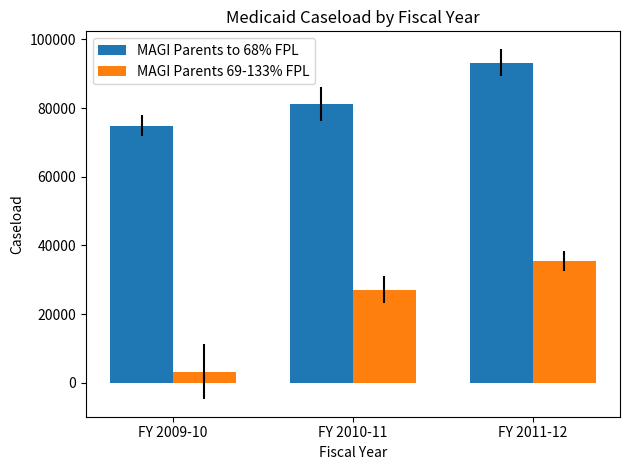

Which series has the widest spread of values?

MAGI Parents 69-133% FPL